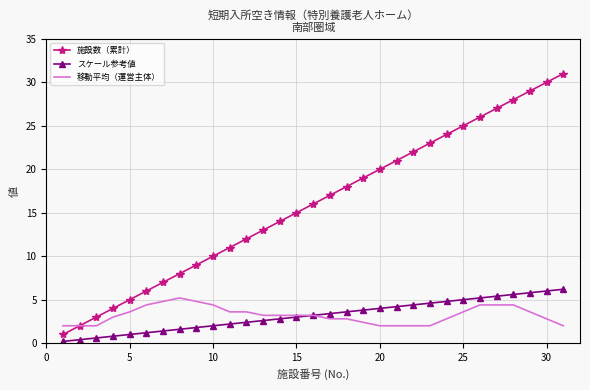

Count the number of data series in this chart.

3